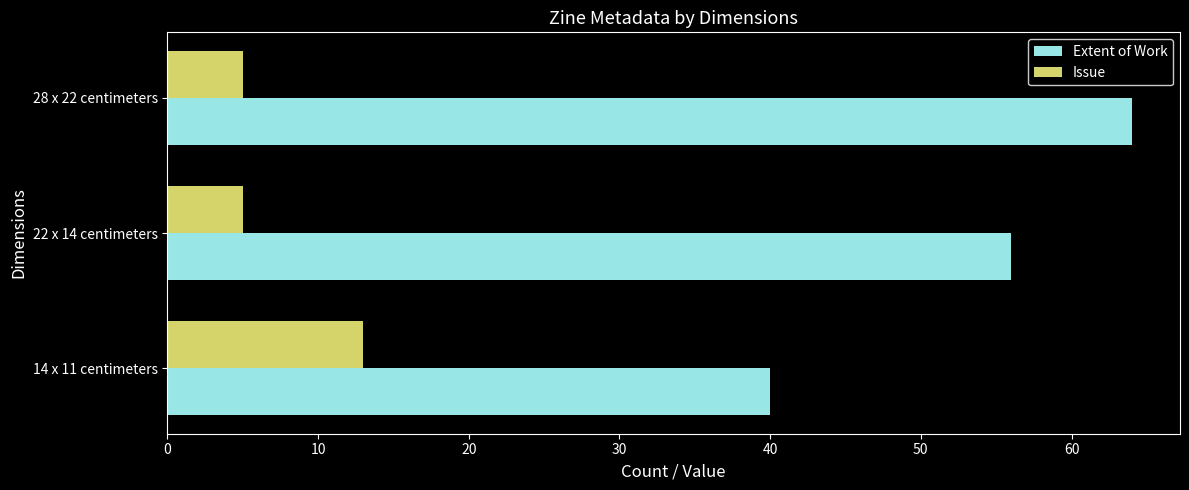

Which series changed the most between 22 x 14 centimeters and 28 x 22 centimeters?

Extent of Work